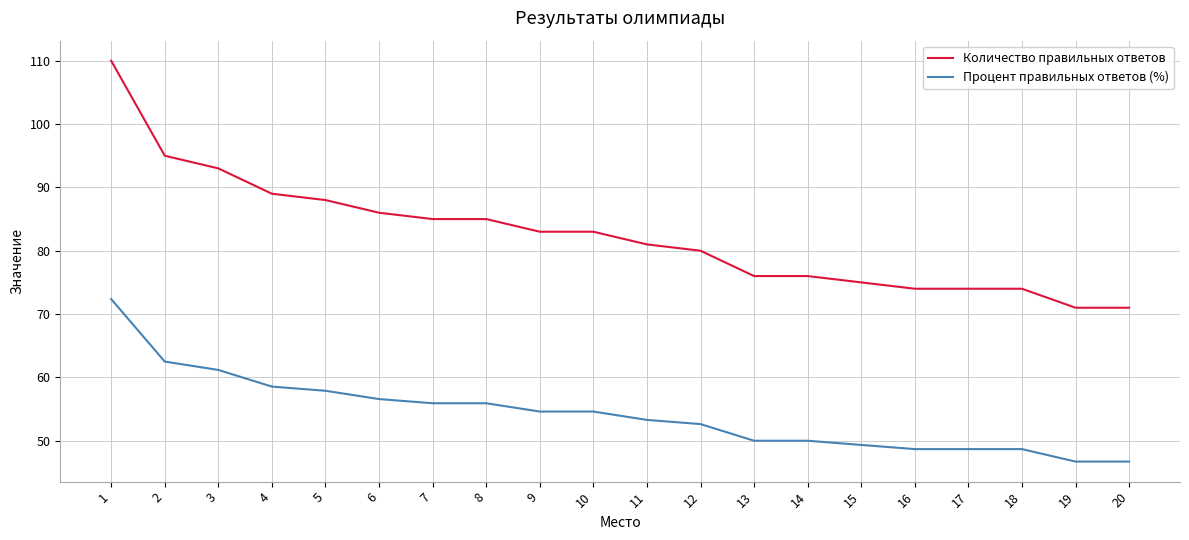

What is the difference between the Процент правильных ответов (%) values at 7 and 13?

5.9